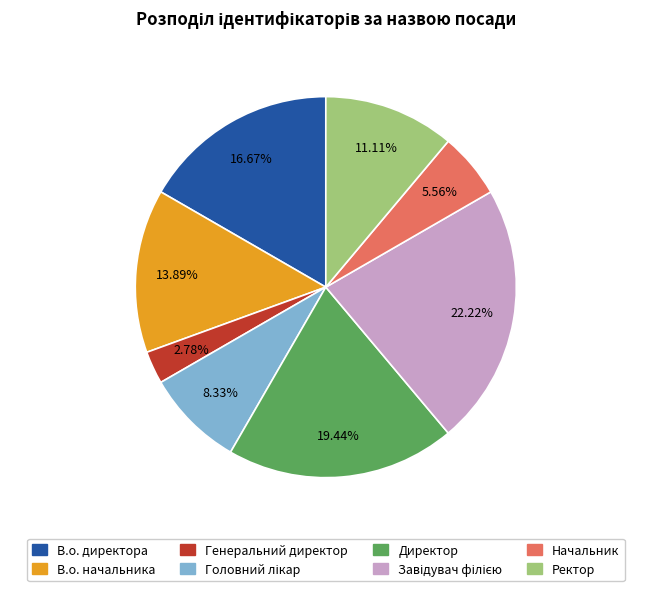

Is there a majority slice in this chart?

No